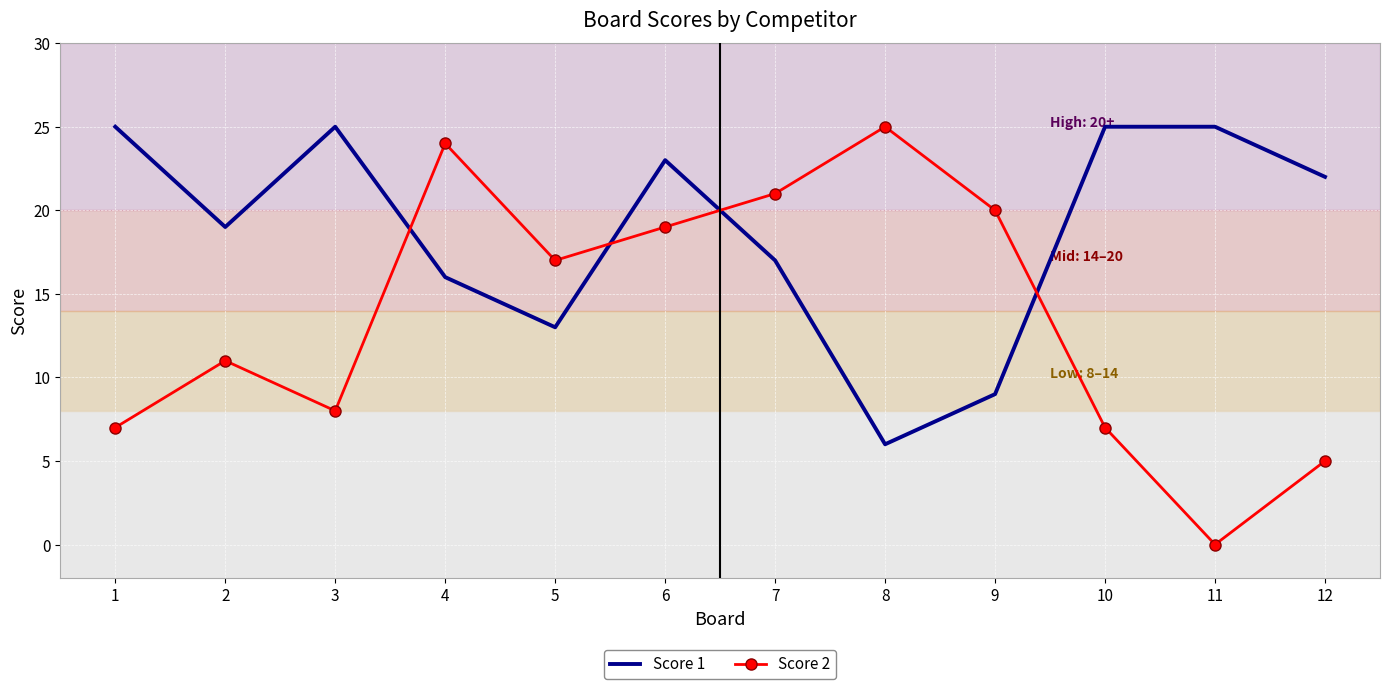

At 4, list the series in order from smallest to largest.

Score 1, Score 2